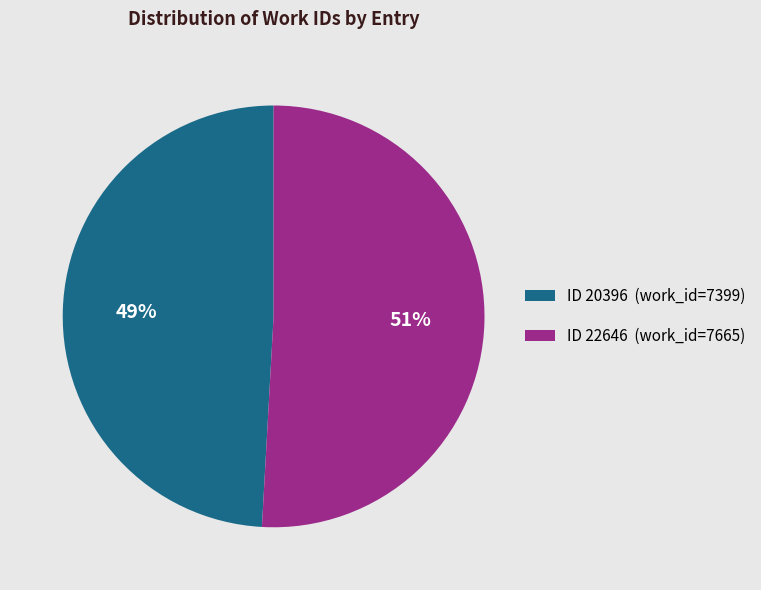

Rank the categories by value from highest to lowest.

ID 22646 (work_id=7665), ID 20396 (work_id=7399)